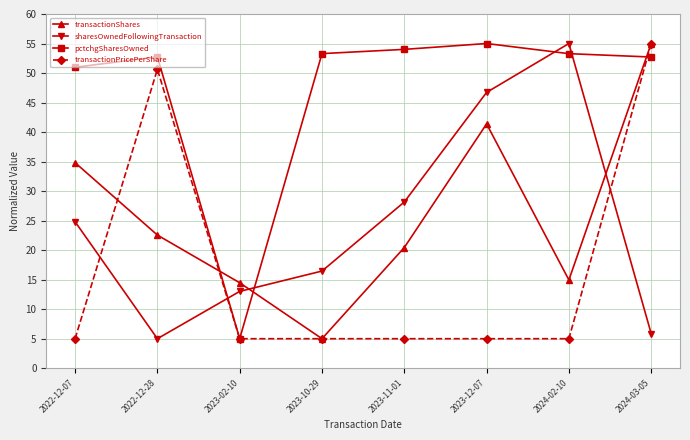

In sharesOwnedFollowingTransaction, how many points are higher than both neighbors (excluding endpoints)?

1